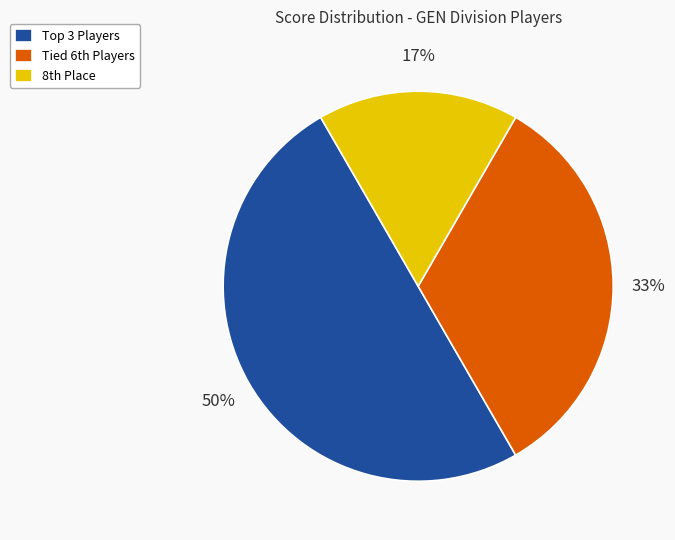

To the nearest percent, what is the difference between the largest and smallest slice percentages?

33%